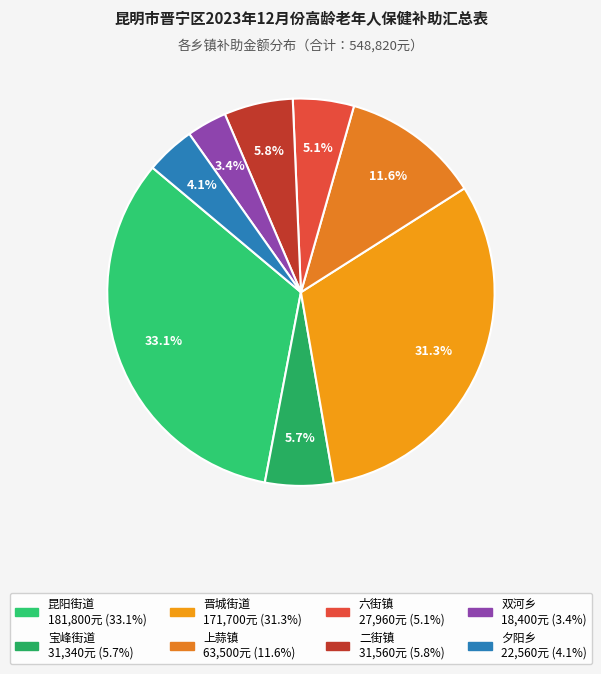

To the nearest percent, what percentage of the pie is 宝峰街道?

6%